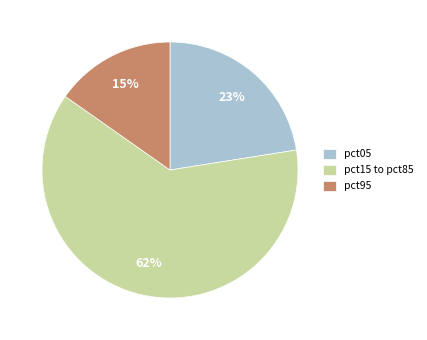

Count the number of slices in the pie.

3